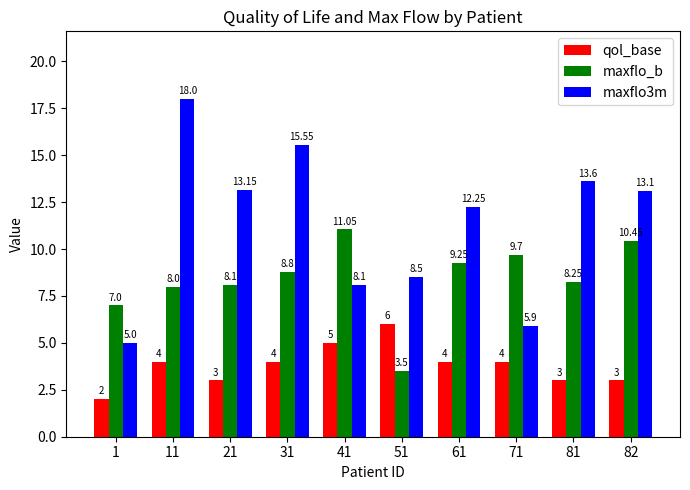

At how many categories does at least one series exceed 2?

10